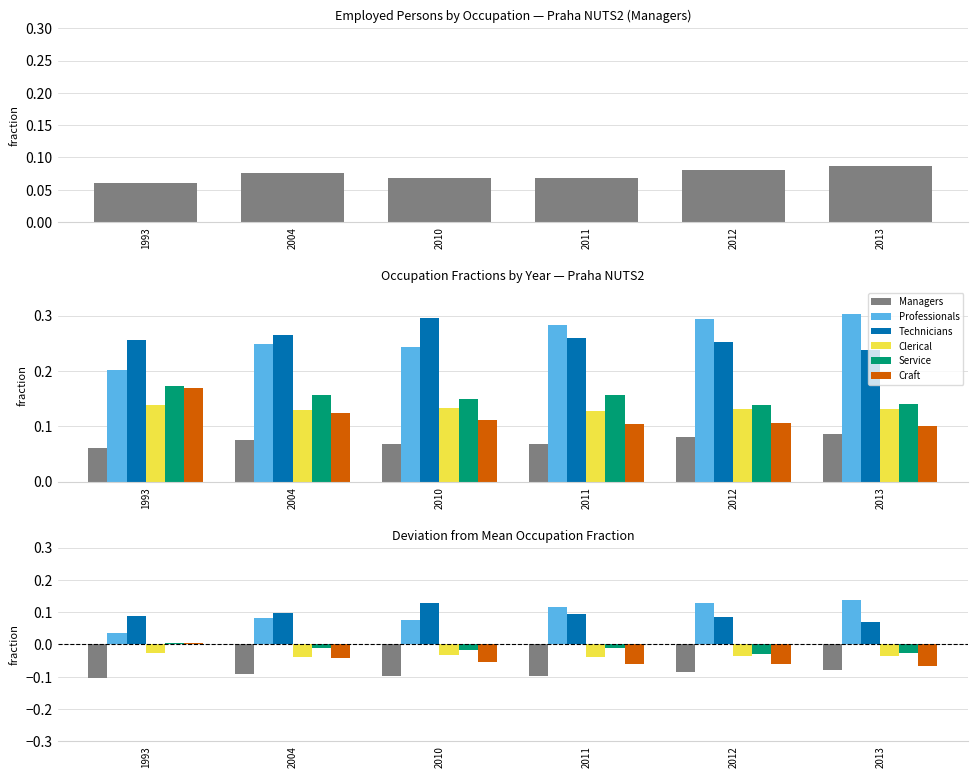

What is the smallest value displayed?

-0.1